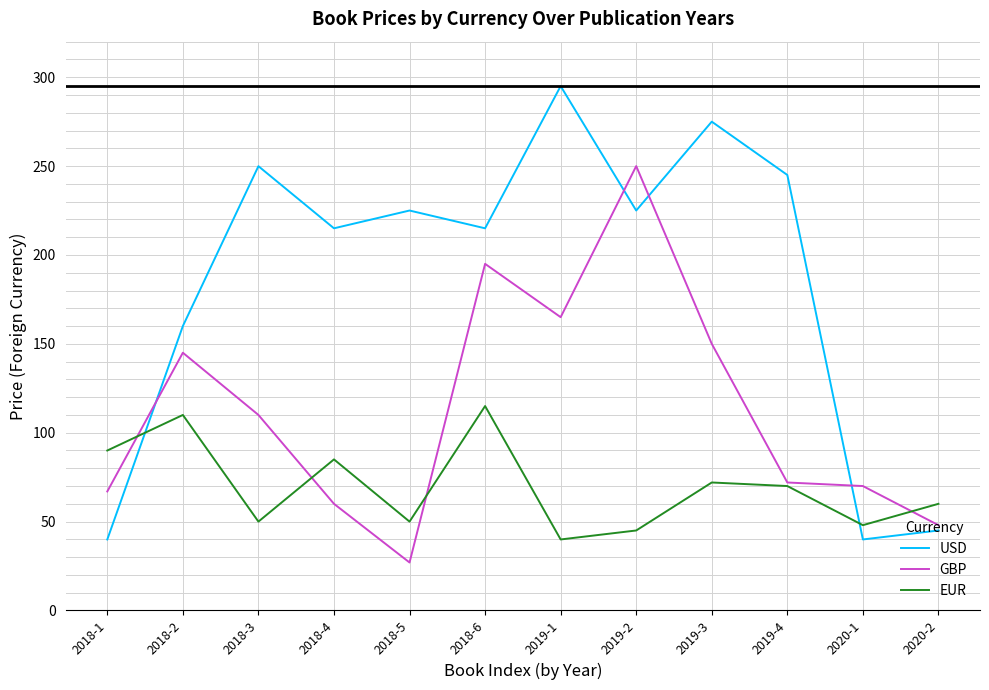

What is the average value of the EUR series?

69.6